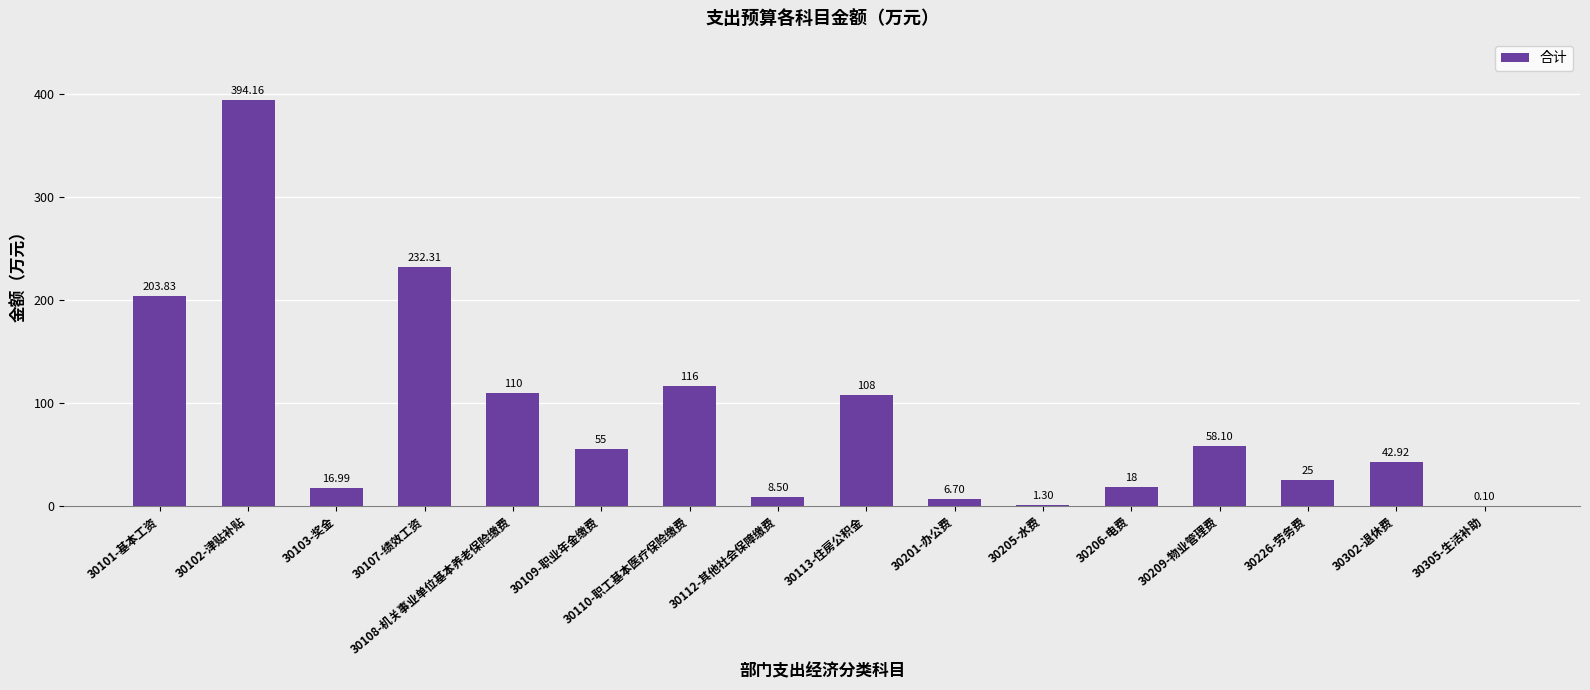

How many categories are shown in the chart?

16